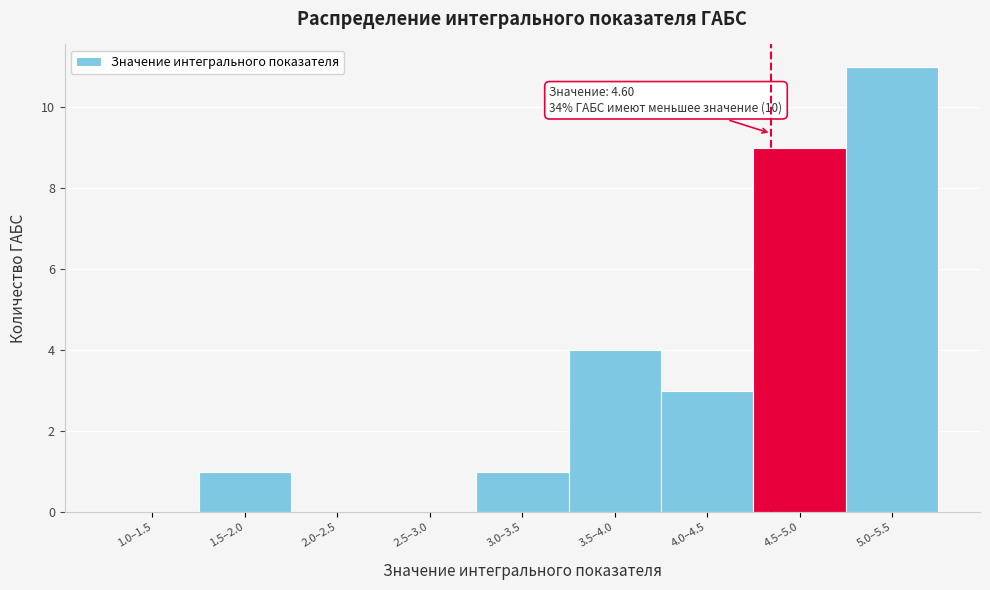

Reading right to left, what are all the values shown in this chart?

5.0–5.5=11	4.5–5.0=9	4.0–4.5=3	3.5–4.0=4	3.0–3.5=1	2.5–3.0=0	2.0–2.5=0	1.5–2.0=1	1.0–1.5=0